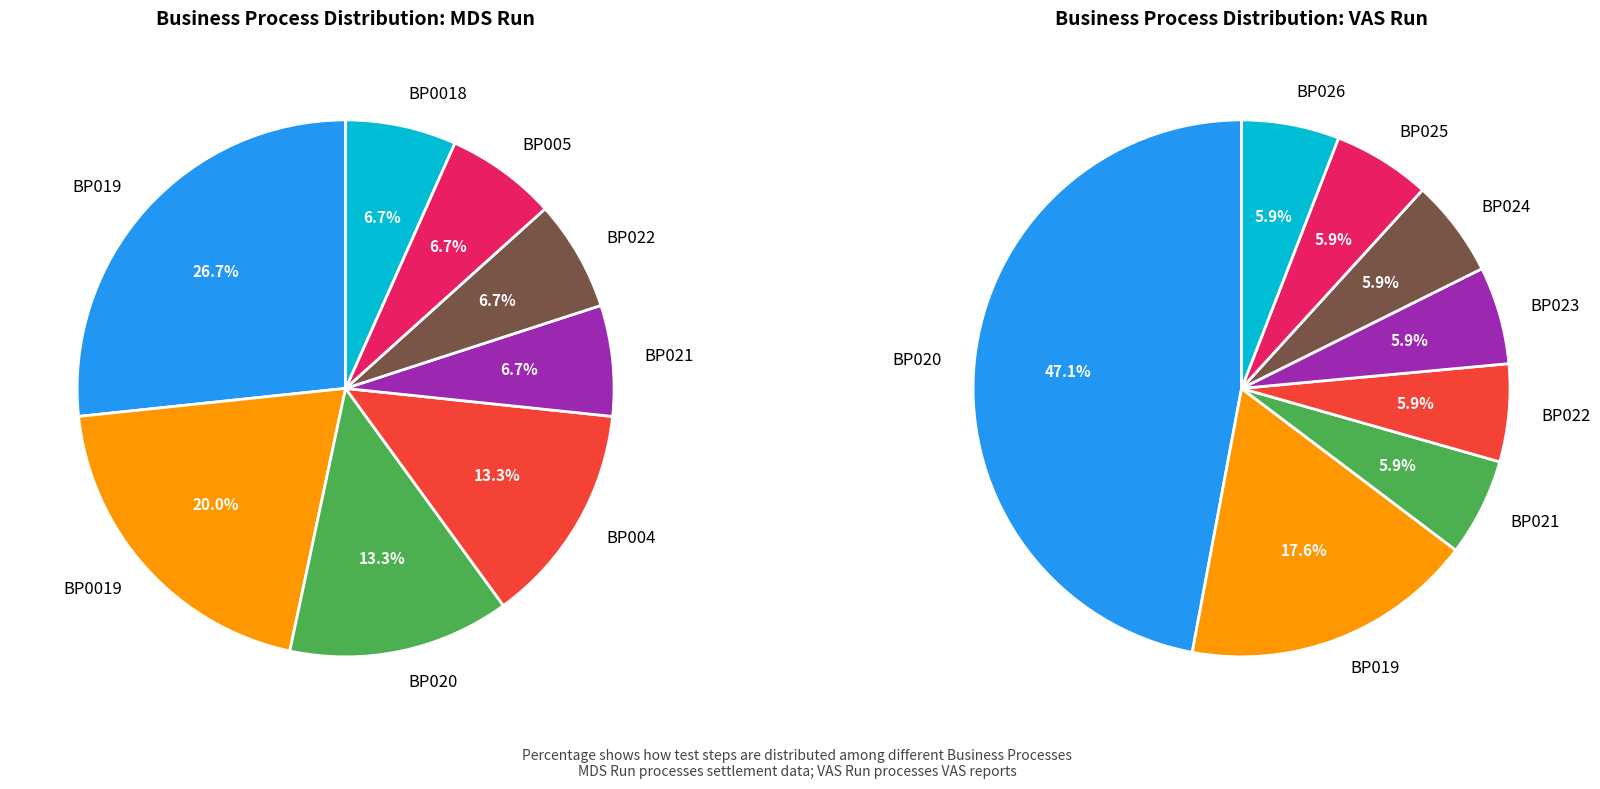

To the nearest percent, what percentage of the pie is BP022?

6%